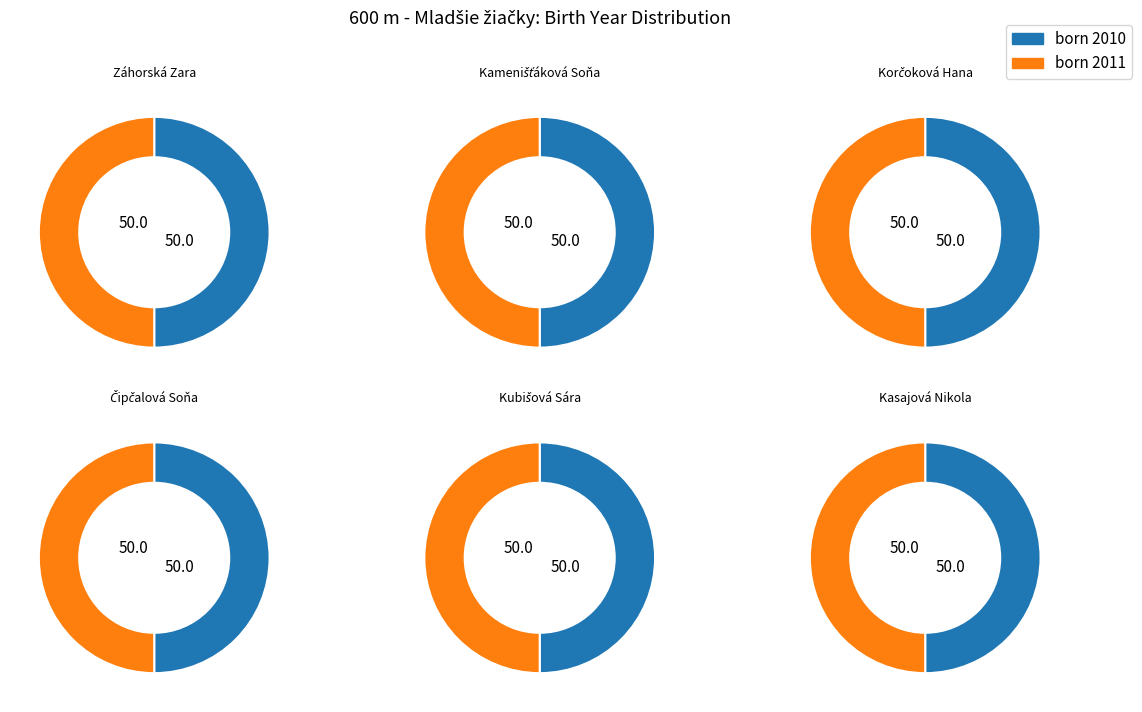

Rank the categories by value from lowest to highest.

Záhorská Zara, Kubišová Sára, Kasajová Nikola, Kamenišťáková Soňa, Korčoková Hana, Čipčalová Soňa